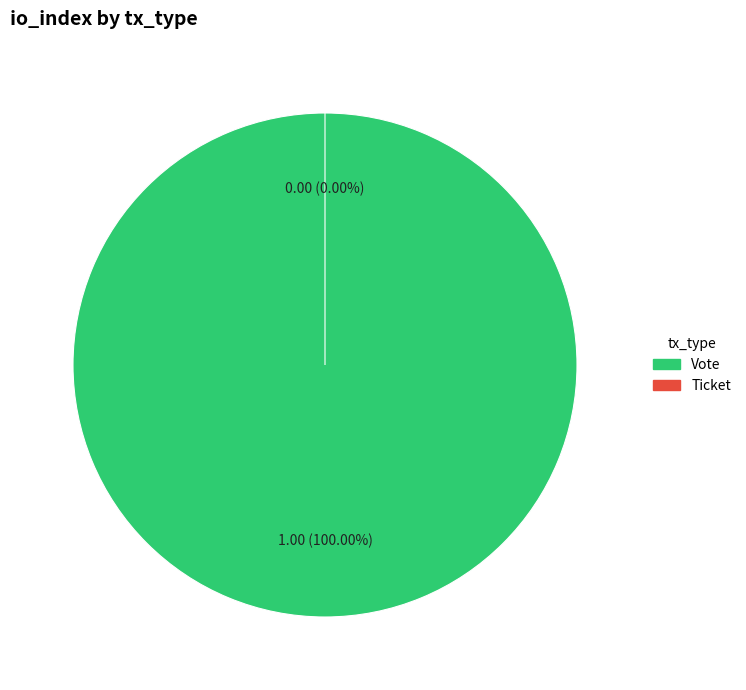

Count the number of slices in the pie.

2